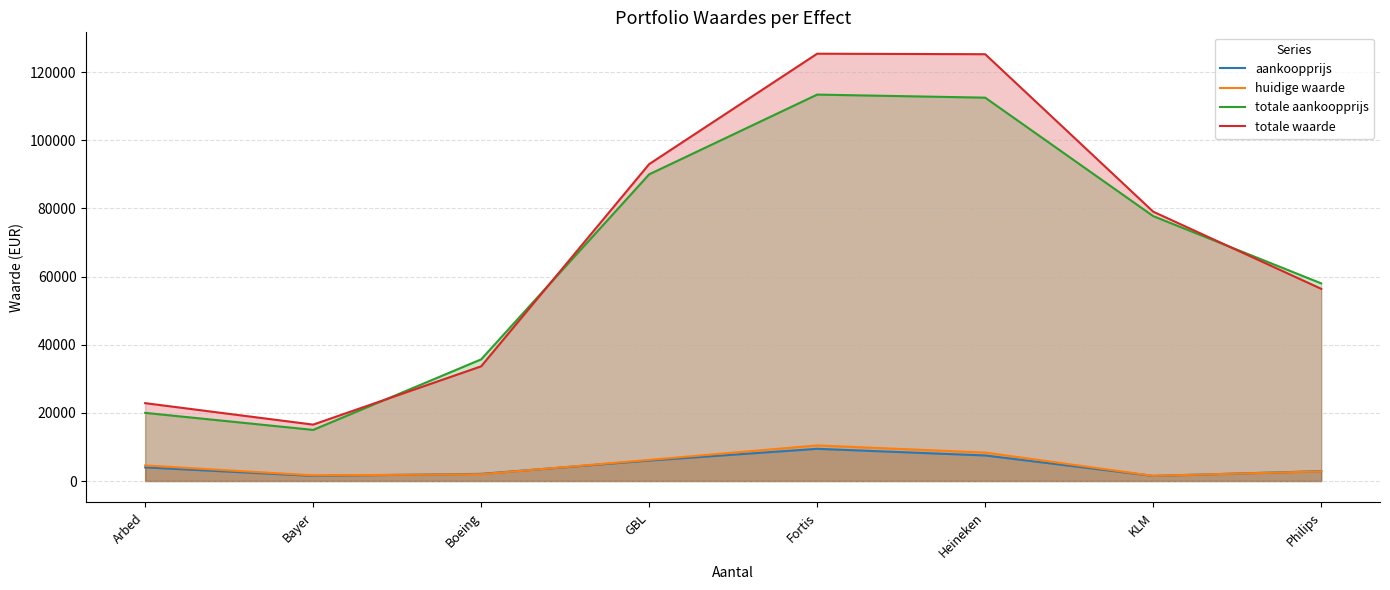

Which label corresponds to the largest value in the chart?

Fortis